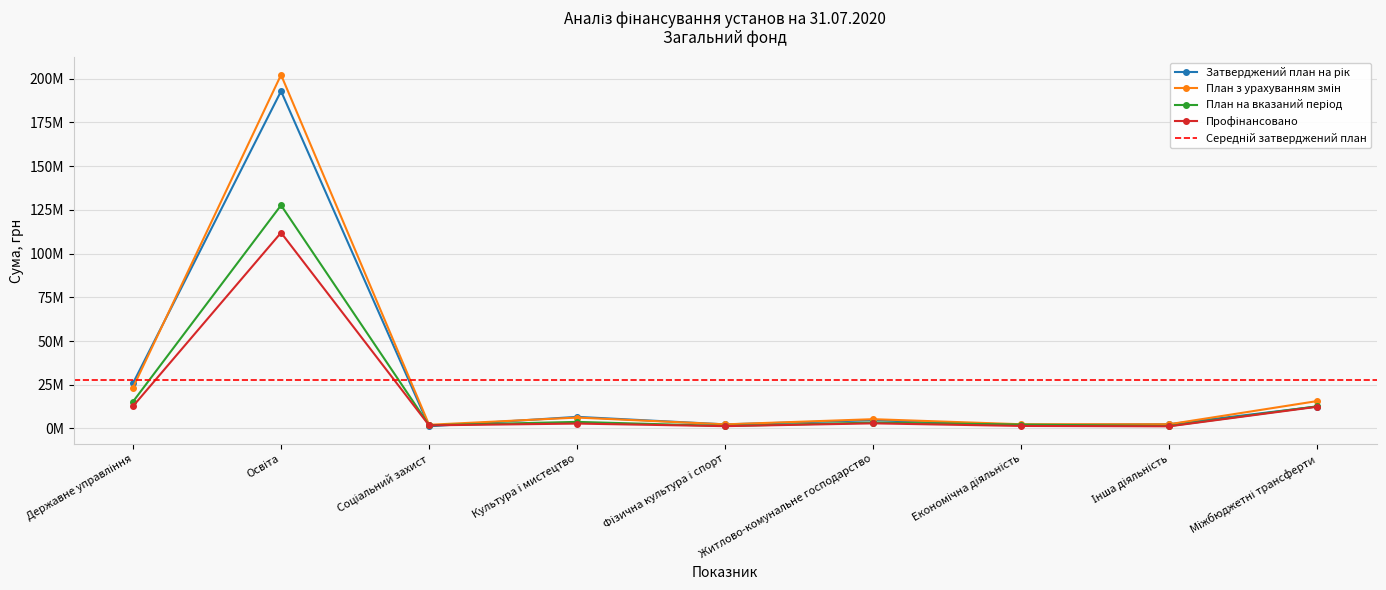

What is the maximum value for План на вказаний період?

127671388.8